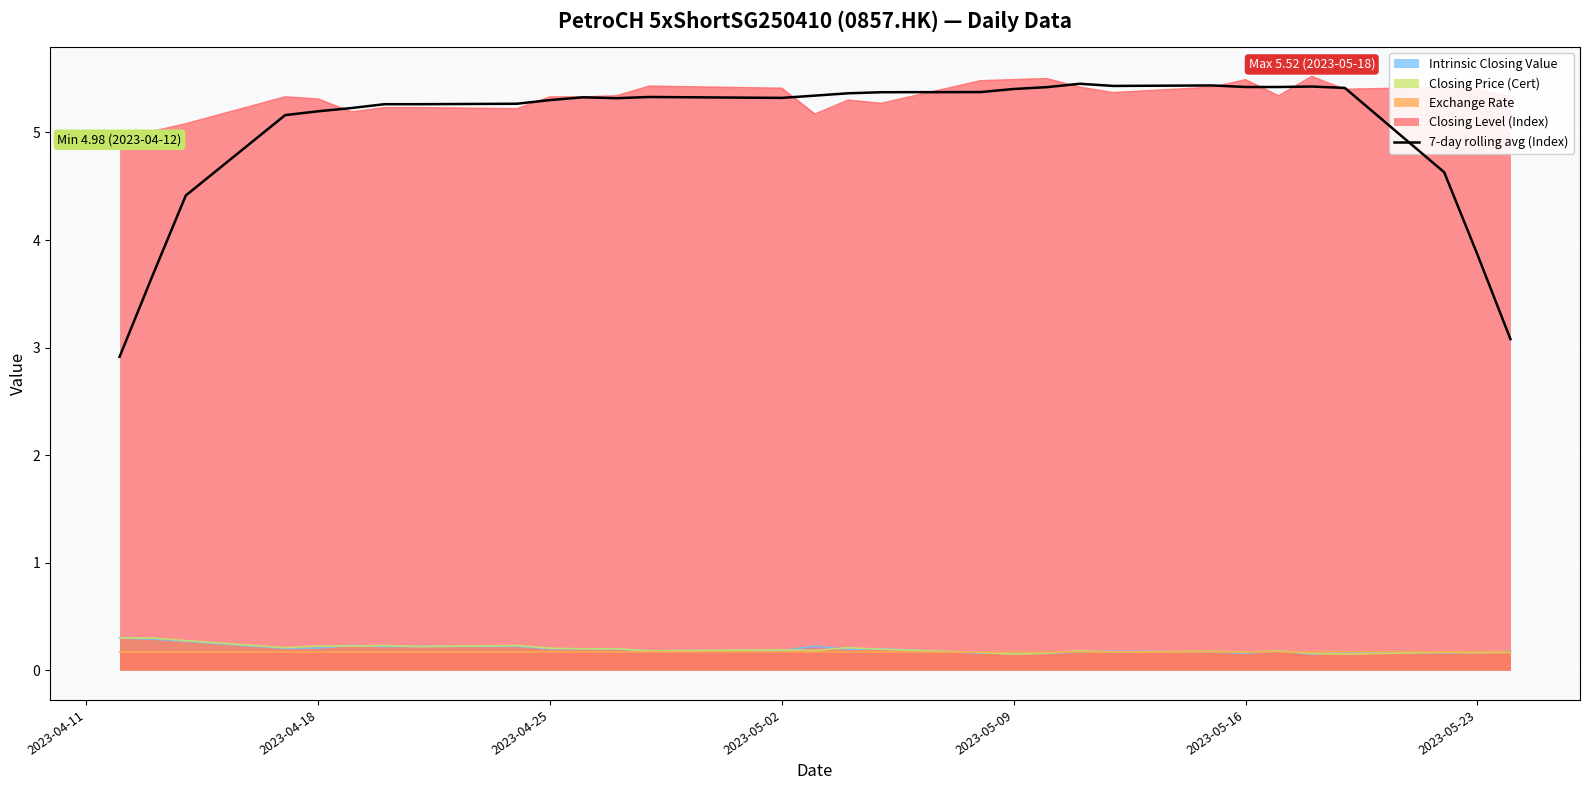

Which series has the largest total across all categories?

Closing Level (Index)